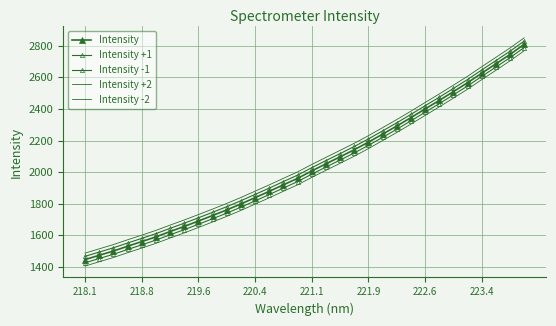

What is the difference between the maximum and minimum values in the Intensity -2 series?

1364.1